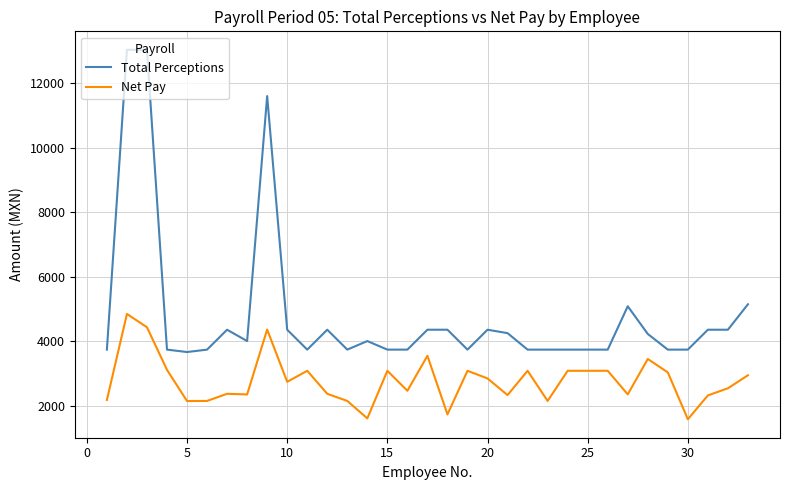

Rank the series by their maximum value, from lowest to highest.

Net Pay, Total Perceptions